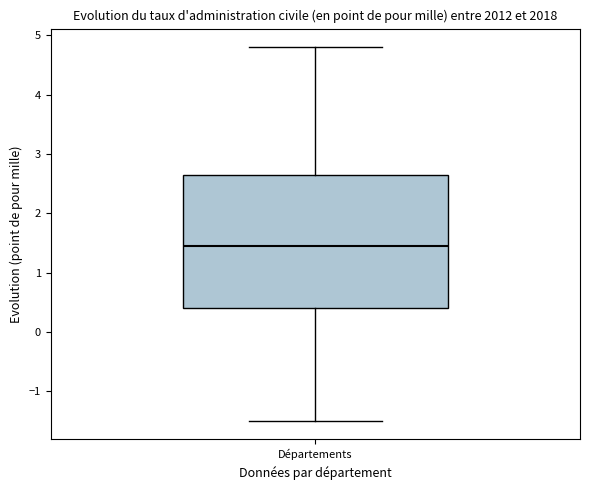

Read this box plot against the y-axis: the position of the median line, the range covered by the box, and the ends of both whiskers. The values are not printed on the chart, so give them approximately, as read against the axis.

median 1.5, box 0.4 to 2.7, whiskers -1.5 to 4.8